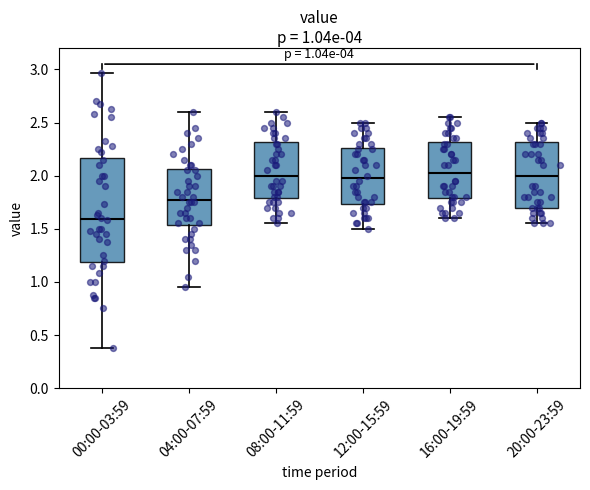

Which box has the lowest median line?

00:00-03:59